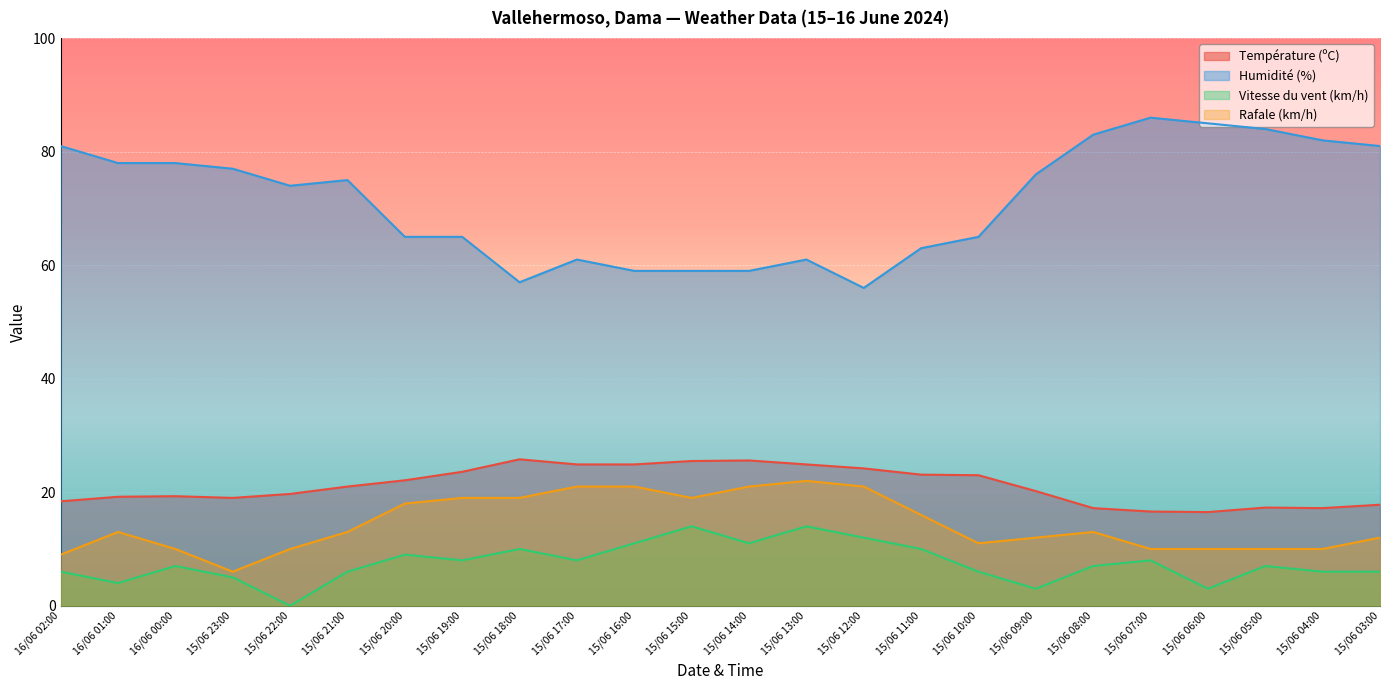

List the labels in order of Température (ºC) value, largest first.

15/06 18:00, 15/06 14:00, 15/06 15:00, 15/06 17:00, 15/06 16:00, 15/06 13:00, 15/06 12:00, 15/06 19:00, 15/06 11:00, 15/06 10:00, 15/06 20:00, 15/06 21:00, 15/06 09:00, 15/06 22:00, 16/06 00:00, 16/06 01:00, 15/06 23:00, 16/06 02:00, 15/06 03:00, 15/06 05:00, 15/06 08:00, 15/06 04:00, 15/06 07:00, 15/06 06:00